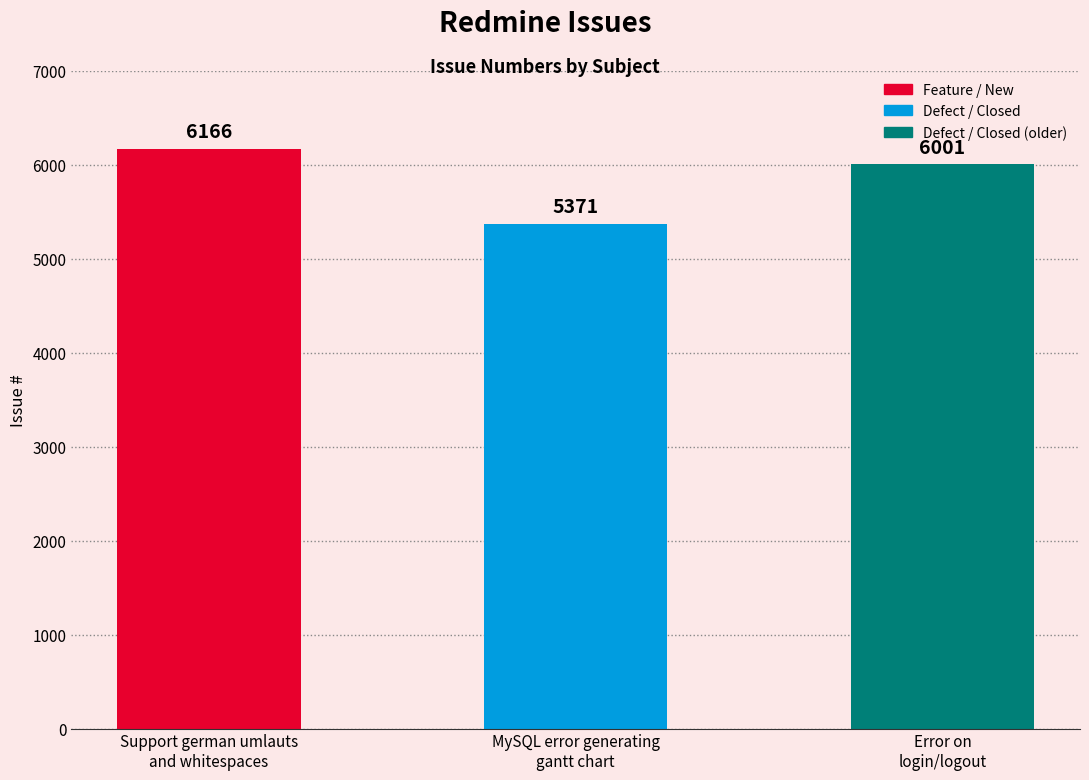

What is the label of the 1st bar from the right?

Error on
login/logout